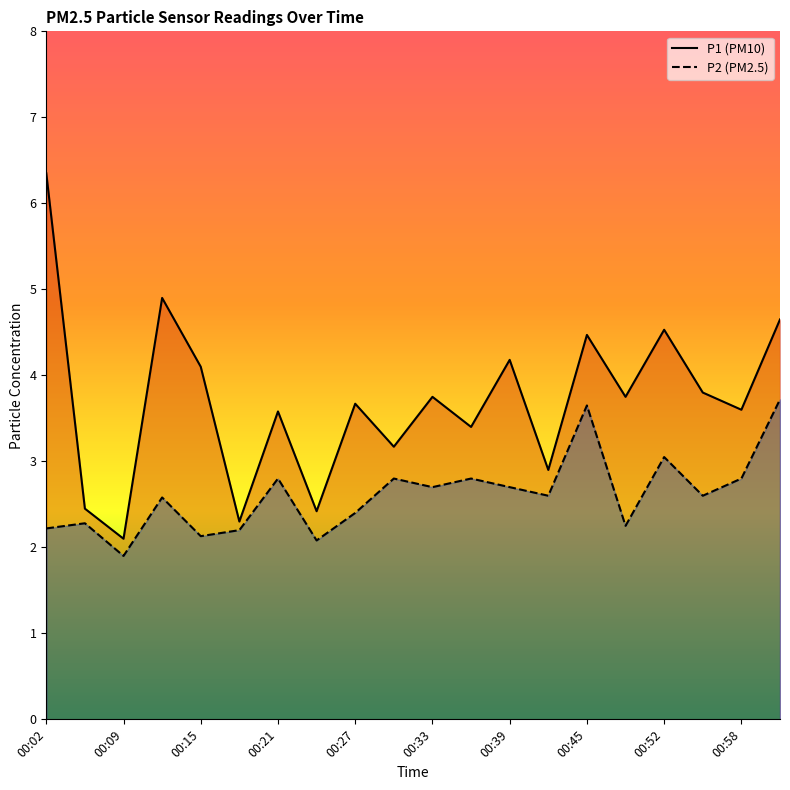

True or false: P1 and P2 cross at least once.

False